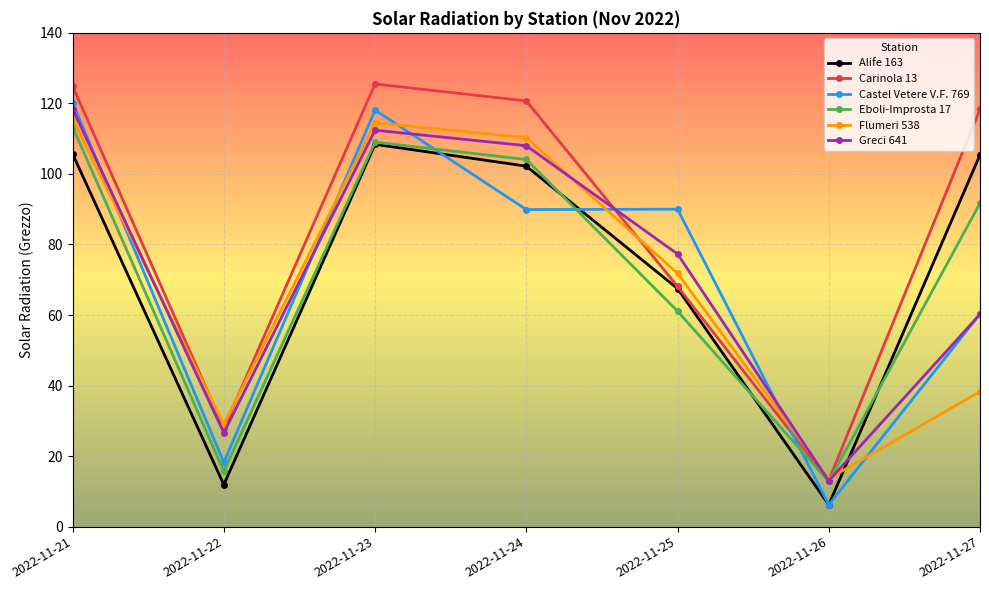

True or false: Castel Vetere V.F. 769 and Alife 163 intersect in this chart.

True